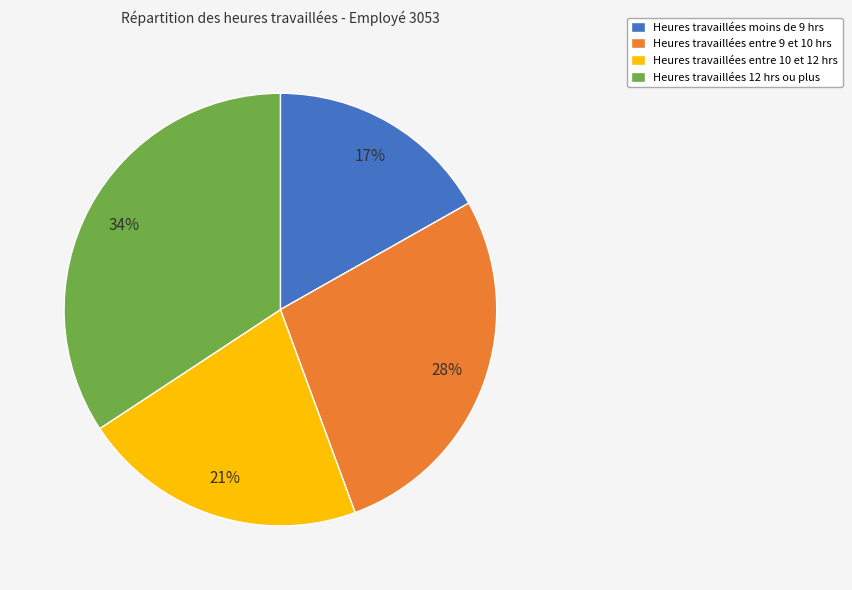

Is there a majority slice in this chart?

No